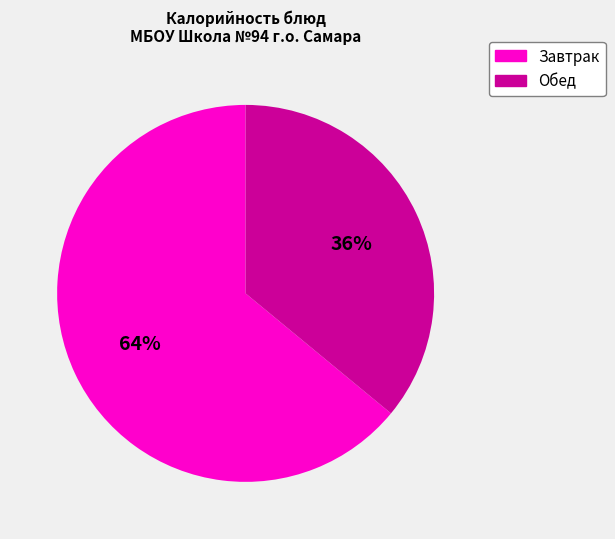

To the nearest percent, what is the average slice percentage?

50%